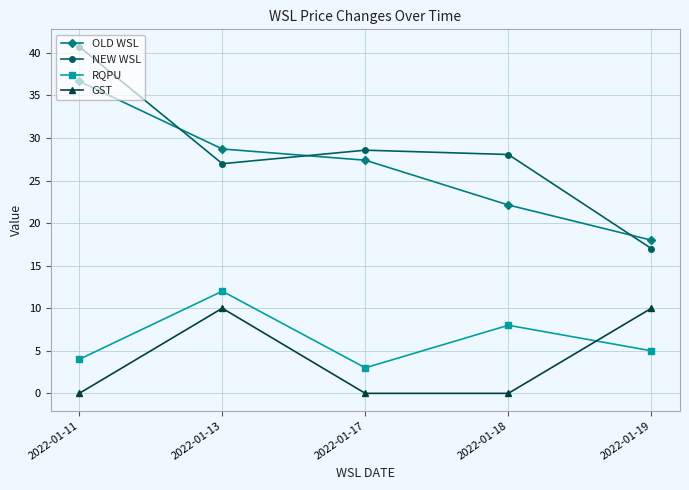

How many data points in NEW WSL are less than 28?

2